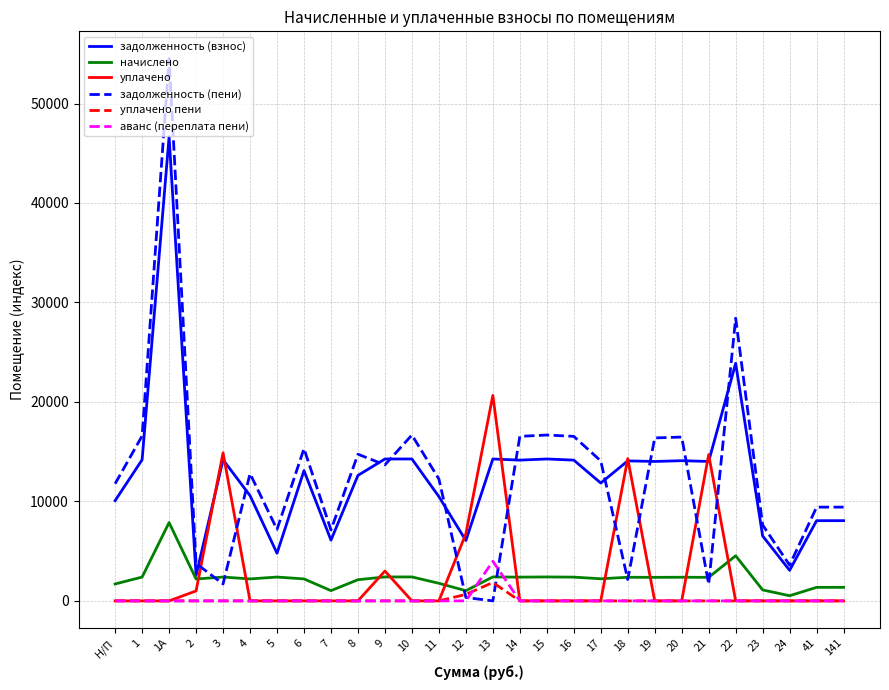

Between 6 and 22, which series saw the biggest shift?

задолженность (пени)